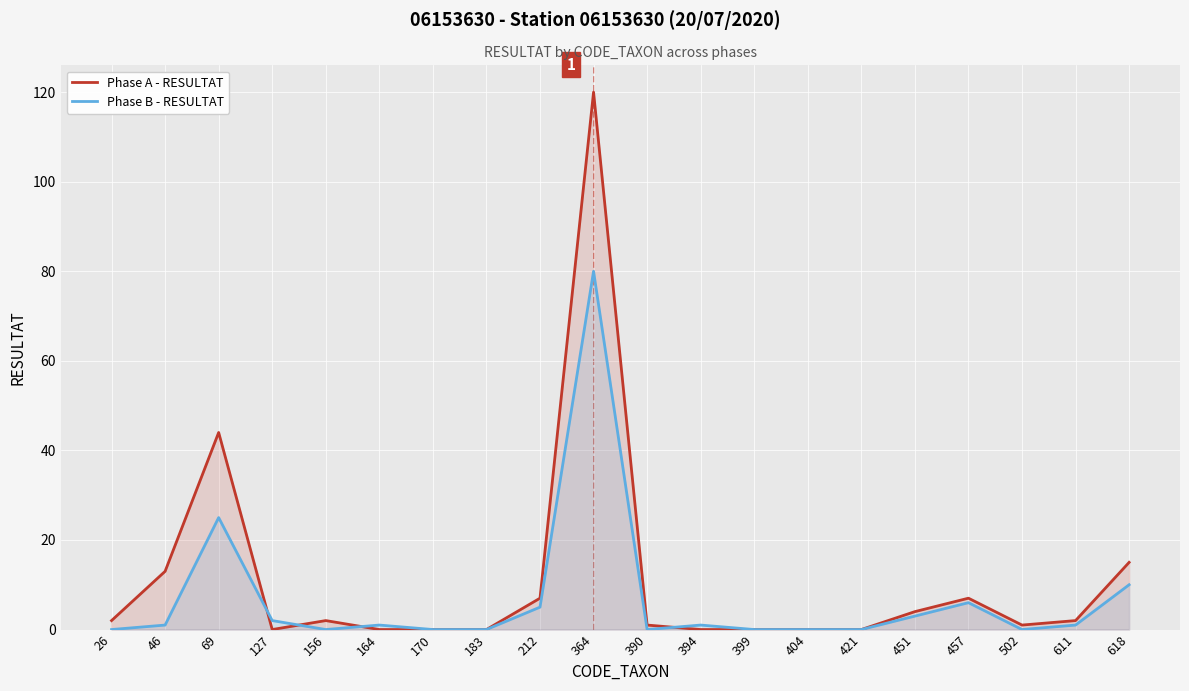

True or false: Phase A - RESULTAT and Phase B - RESULTAT intersect in this chart.

True